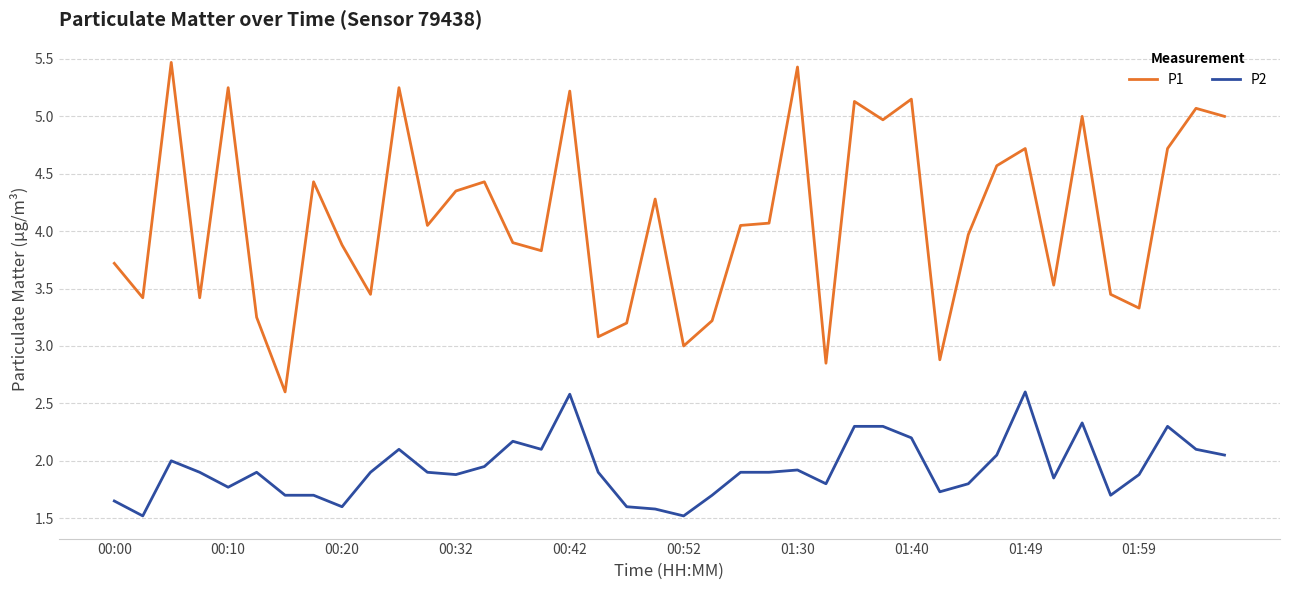

Rank the series by their average value, from highest to lowest.

P1, P2